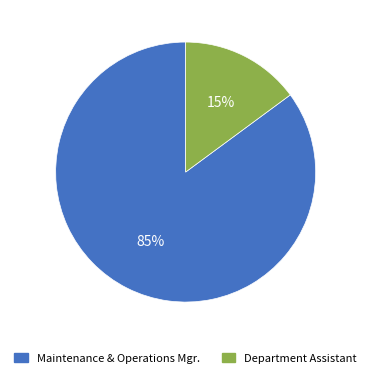

The Department Assistant slice represents 27% of the pie. True or false?

False